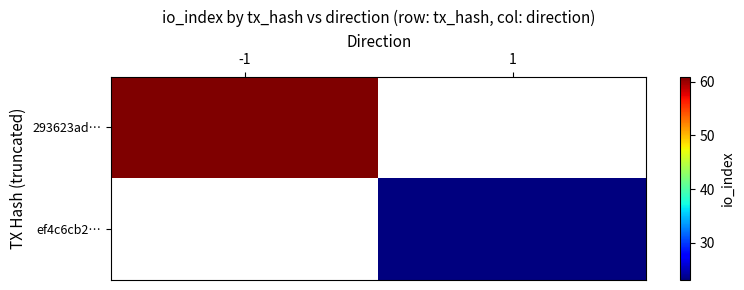

What is the maximum value shown in the chart?

61.0